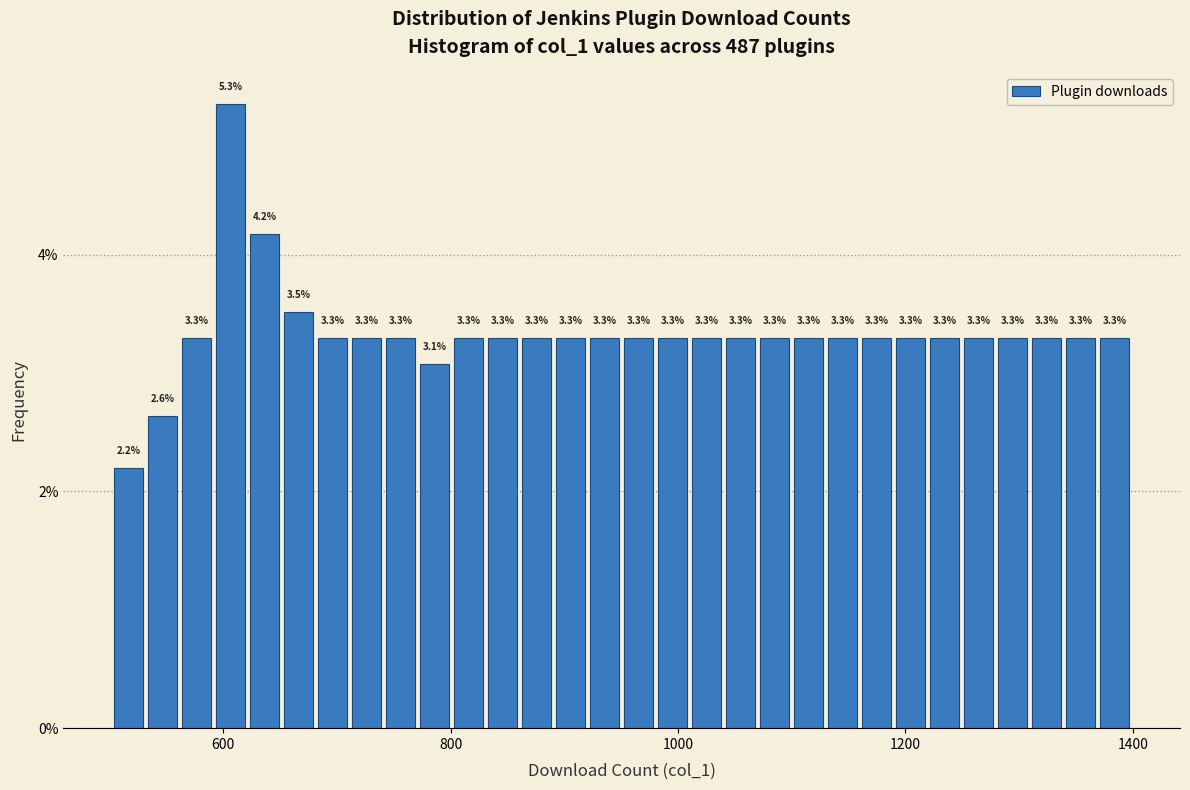

Read against the x-axis, roughly where is the centre of the tallest bar?

600